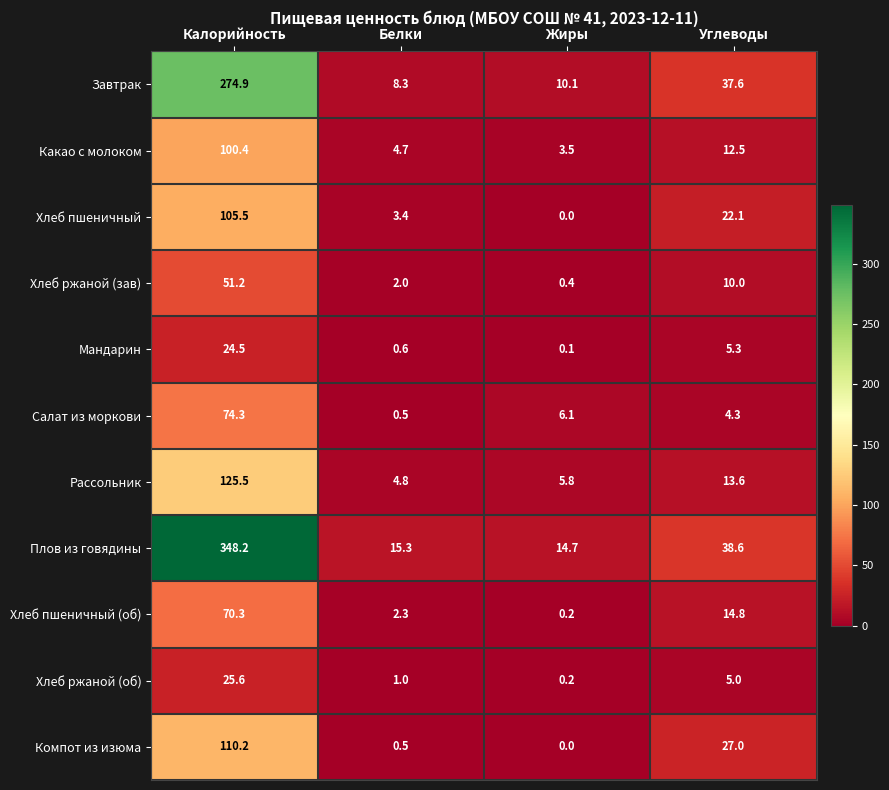

At which label is Хлеб пшеничный (об) closest to 35?

Углеводы